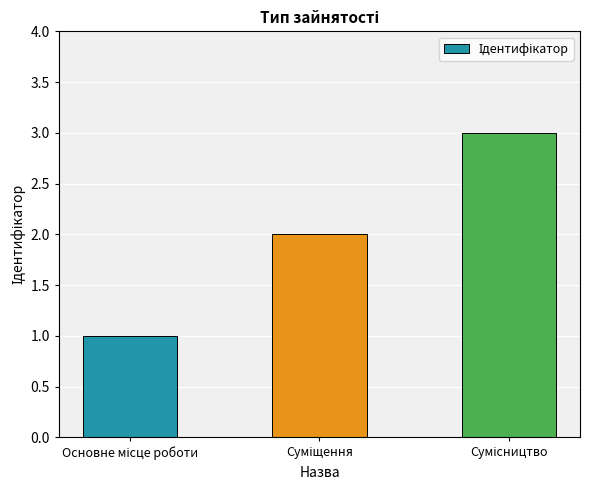

What is the greatest value displayed?

3